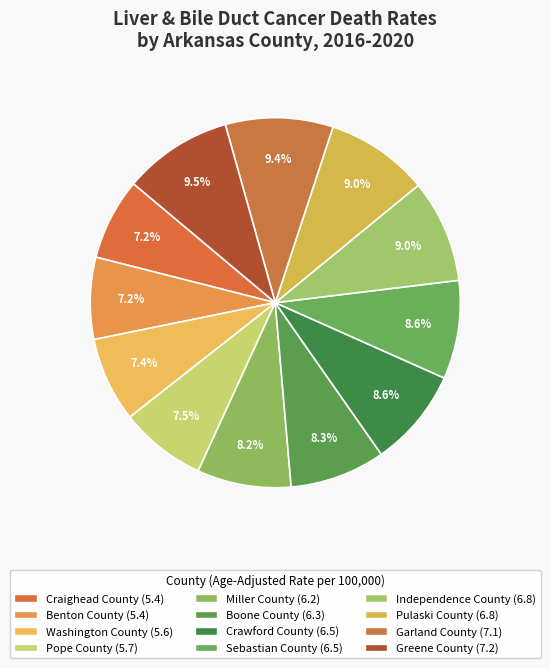

How many segments does this pie chart have?

12